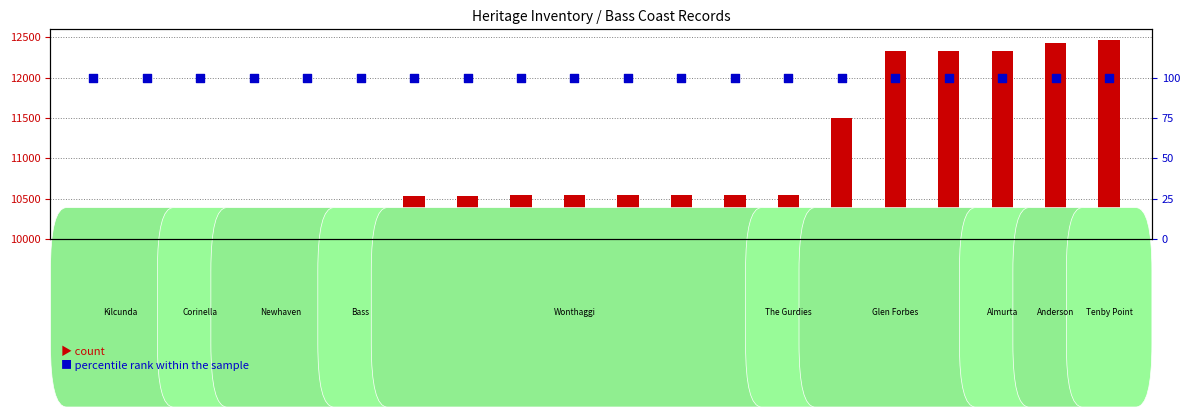

At how many categories does at least one series exceed 4725?

20